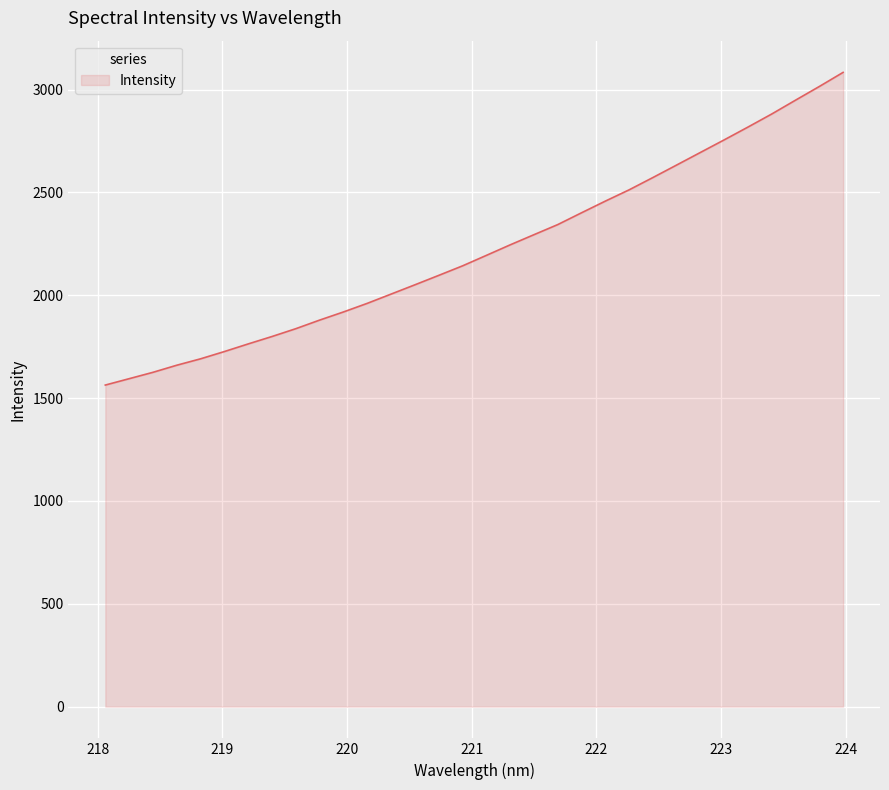

What is the minimum value shown in the chart?

1563.6